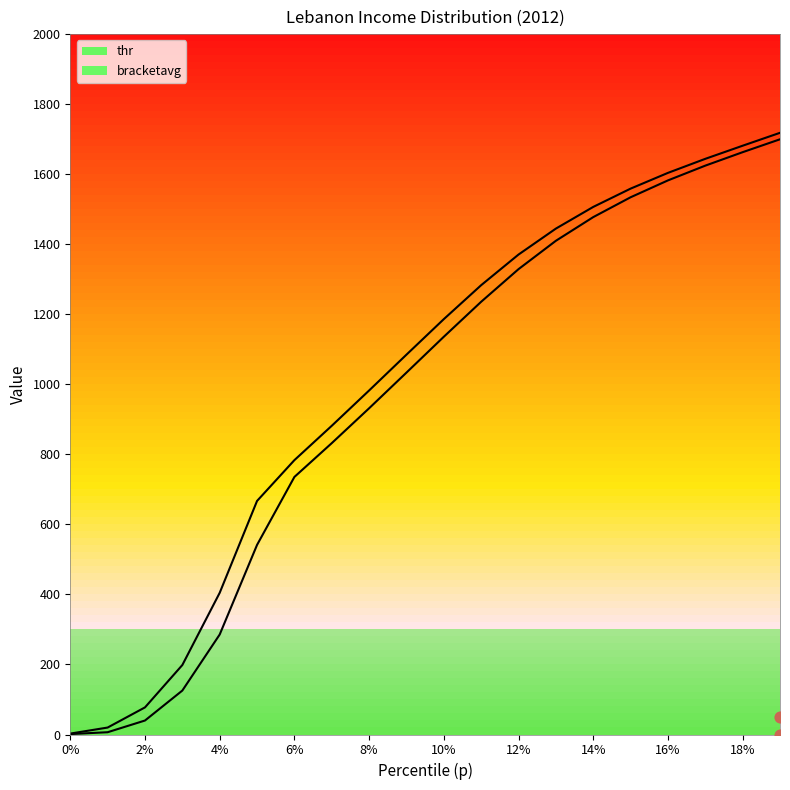

At how many categories does at least one series exceed 457?

15